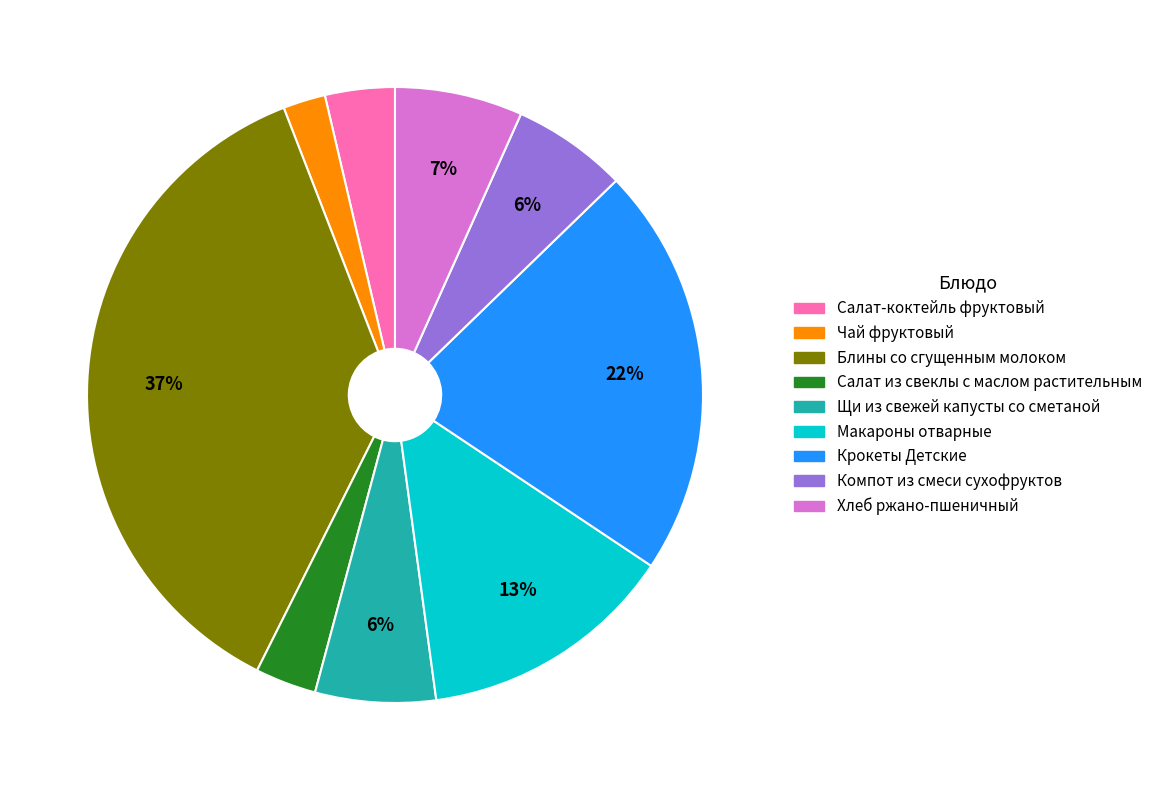

Does any single category account for the majority?

No